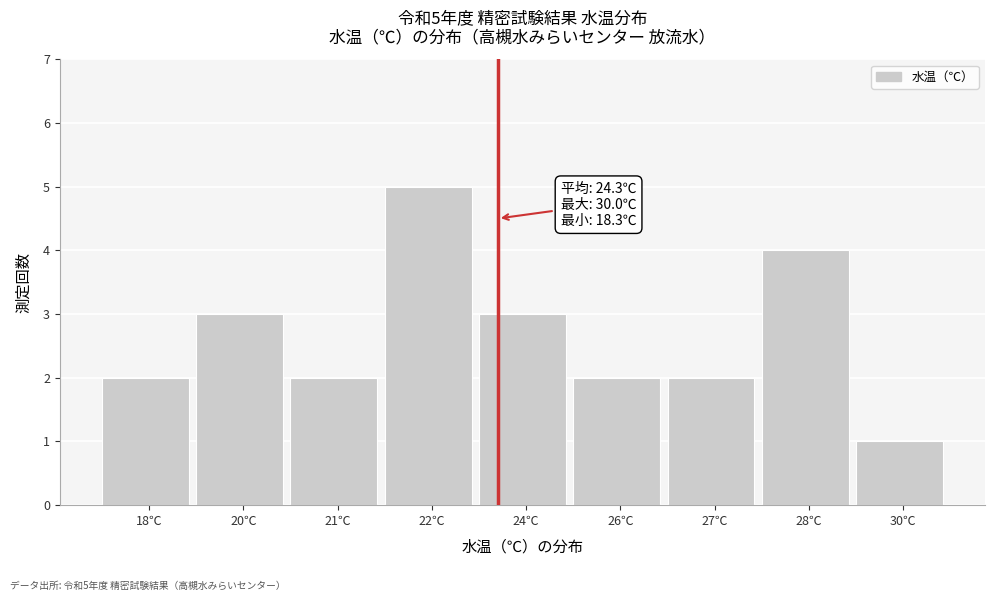

Reading left to right, extract all data points from this chart.

2	3	2	5	3	2	2	4	1